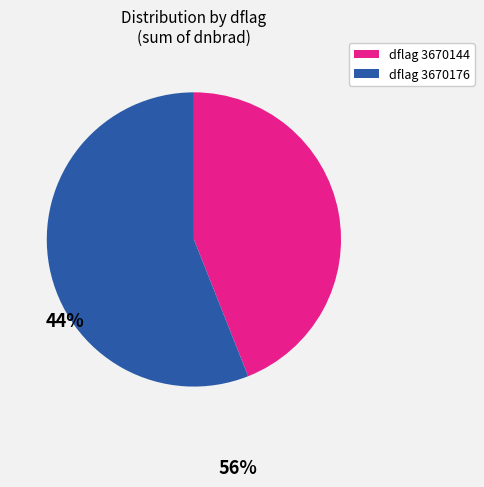

Between dflag 3670176 and dflag 3670144, which is larger?

dflag 3670176